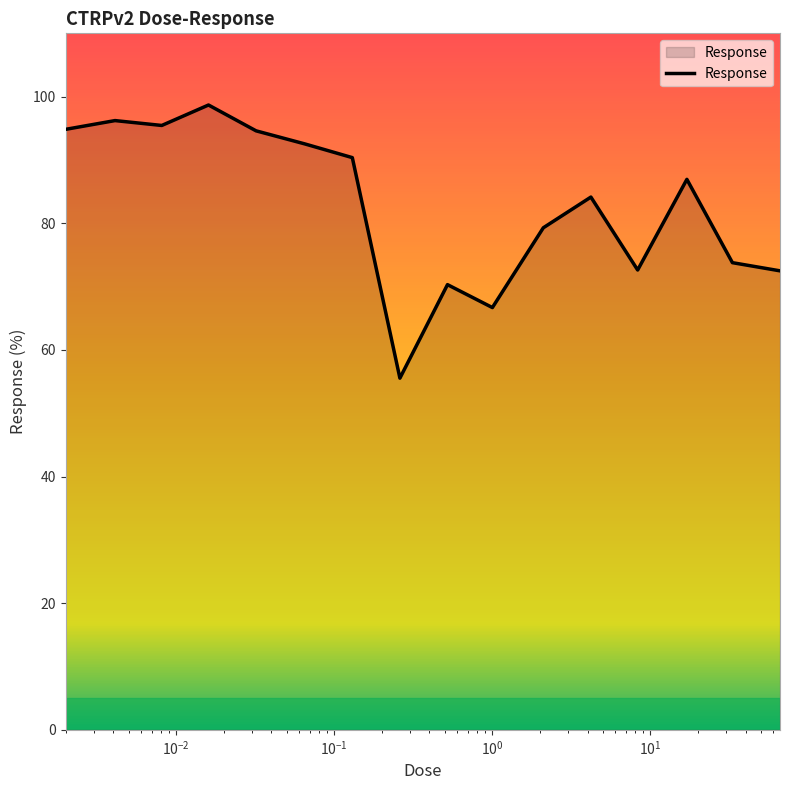

Does the chart have visible grid lines?

No